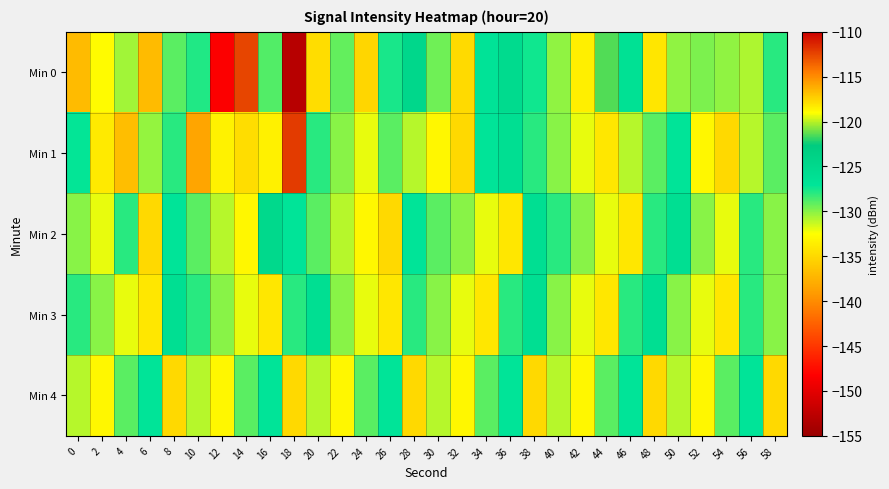

Reading left to right, transcribe all the data shown in this chart.

Min 0: 0=-137.0	2=-132.7	4=-130.5	6=-136.9	8=-129.0	10=-127.8	12=-148.4	14=-112.5	16=-128.9	18=-153.0	20=-134.7	22=-129.2	24=-135.2	26=-127.6	28=-124.7	30=-129.5	32=-134.9	34=-126.9	36=-125.3	38=-127.4	40=-130.2	42=-133.5	44=-121.5	46=-126.4	48=-134.1	50=-130.2	52=-129.7	54=-130.2	56=-130.8	58=-127.9
Min 1: 0=-127.2	2=-133.9	4=-136.8	6=-130.2	8=-128.0	10=-138.5	12=-133.3	14=-134.8	16=-133.4	18=-112.1	20=-128.0	22=-130.0	24=-132.0	26=-129.0	28=-131.0	30=-133.0	32=-135.0	34=-127.0	36=-126.0	38=-128.0	40=-130.0	42=-132.0	44=-134.0	46=-131.0	48=-129.0	50=-127.0	52=-133.0	54=-135.0	56=-131.0	58=-129.0
Min 2: 0=-130.0	2=-132.0	4=-128.0	6=-135.0	8=-127.0	10=-129.0	12=-131.0	14=-133.0	16=-125.0	18=-127.0	20=-129.0	22=-131.0	24=-133.0	26=-135.0	28=-127.0	30=-129.0	32=-130.0	34=-132.0	36=-134.0	38=-126.0	40=-128.0	42=-130.0	44=-132.0	46=-134.0	48=-128.0	50=-126.0	52=-130.0	54=-132.0	56=-128.0	58=-130.0
Min 3: 0=-128.0	2=-130.0	4=-132.0	6=-134.0	8=-126.0	10=-128.0	12=-130.0	14=-132.0	16=-134.0	18=-128.0	20=-126.0	22=-130.0	24=-132.0	26=-134.0	28=-128.0	30=-130.0	32=-132.0	34=-134.0	36=-128.0	38=-126.0	40=-130.0	42=-132.0	44=-134.0	46=-128.0	48=-126.0	50=-130.0	52=-132.0	54=-134.0	56=-128.0	58=-130.0
Min 4: 0=-131.0	2=-133.0	4=-129.0	6=-127.0	8=-135.0	10=-131.0	12=-133.0	14=-129.0	16=-127.0	18=-135.0	20=-131.0	22=-133.0	24=-129.0	26=-127.0	28=-135.0	30=-131.0	32=-133.0	34=-129.0	36=-127.0	38=-135.0	40=-131.0	42=-133.0	44=-129.0	46=-127.0	48=-135.0	50=-131.0	52=-133.0	54=-129.0	56=-127.0	58=-135.0